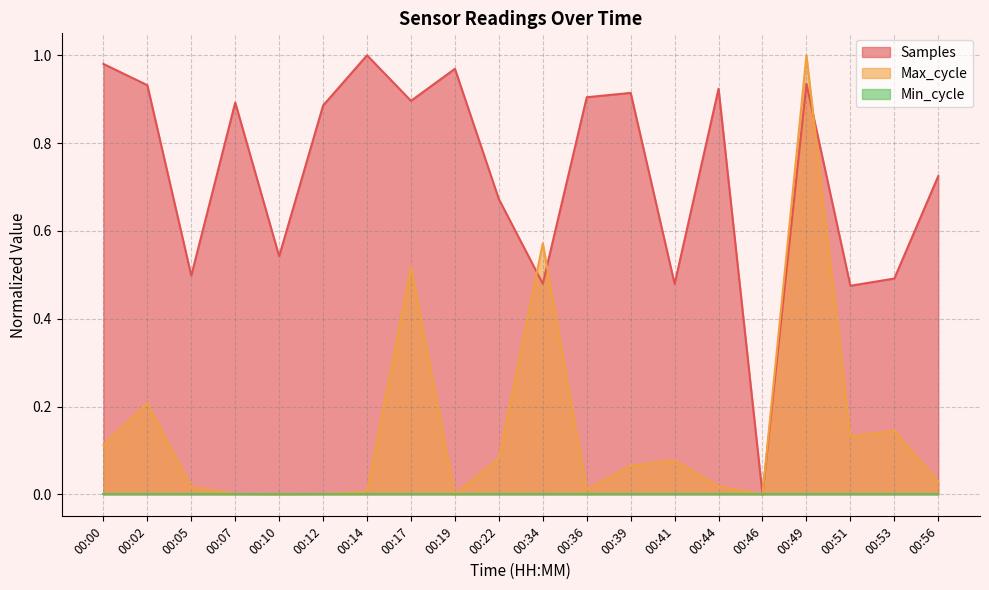

True or false: Samples has more than 0 points higher than both neighbors.

True